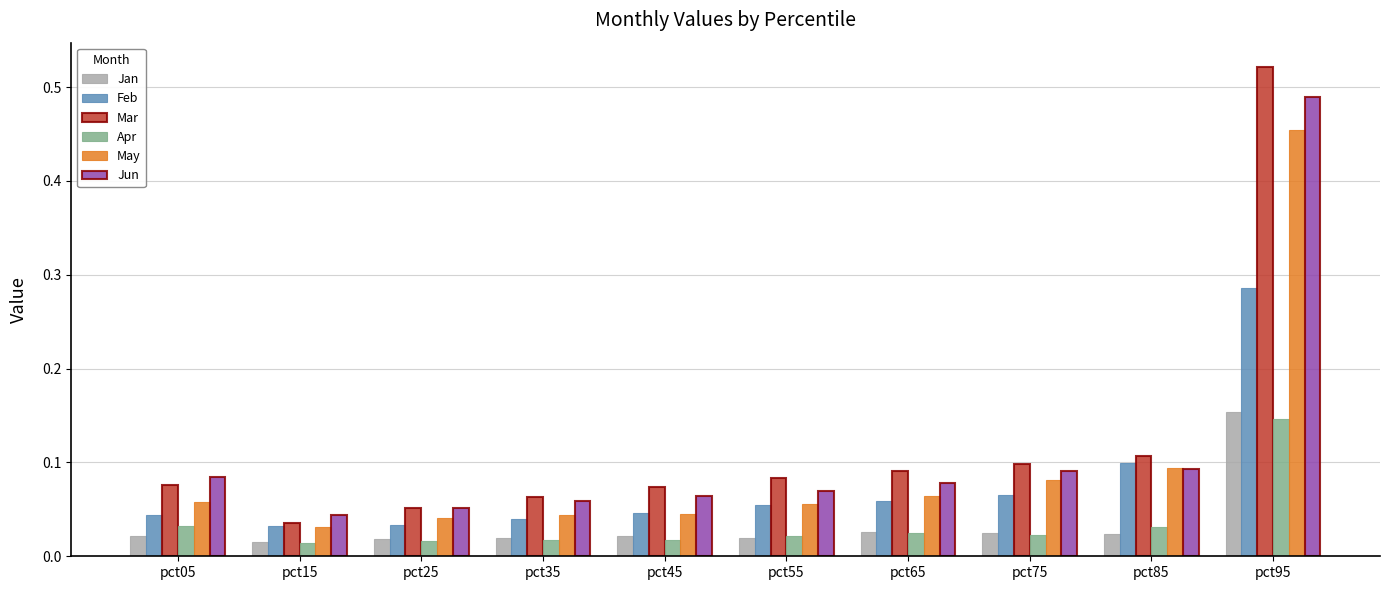

What is the difference between the highest and lowest values at pct95?

0.4